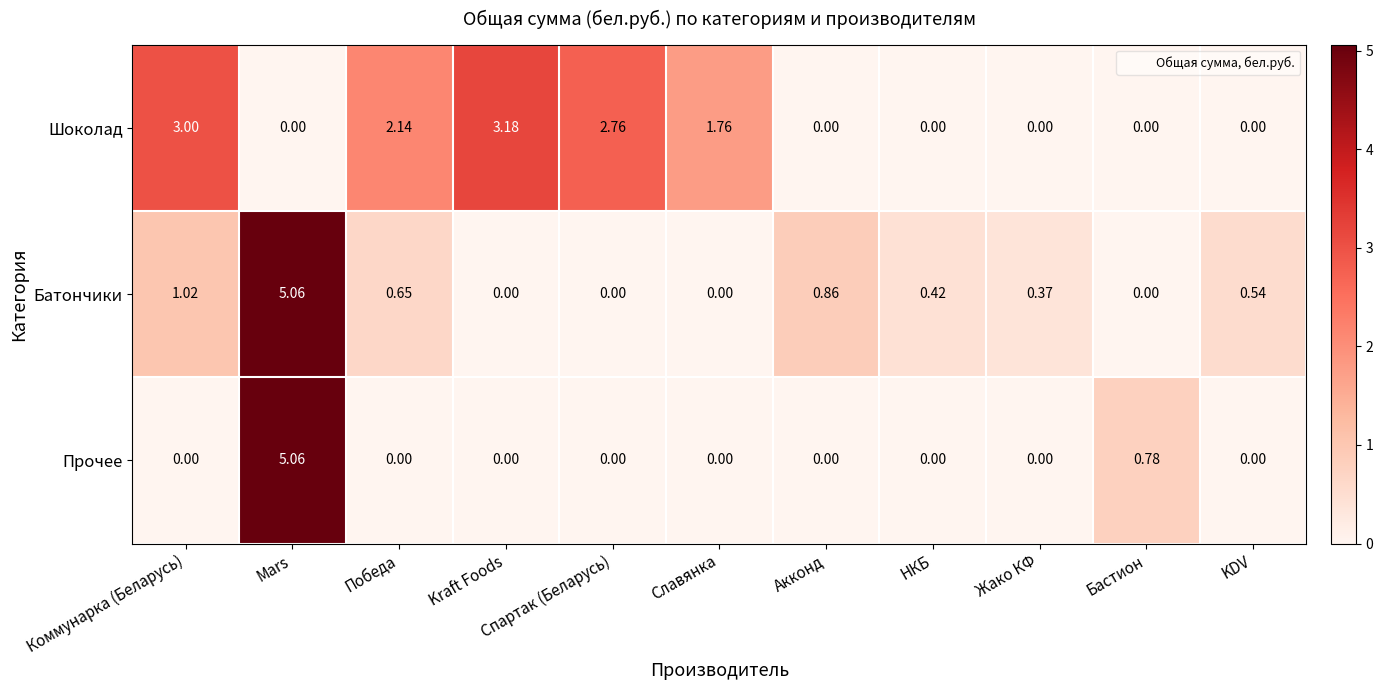

Rank the series by their average value, from lowest to highest.

Прочее, Батончики, Шоколад